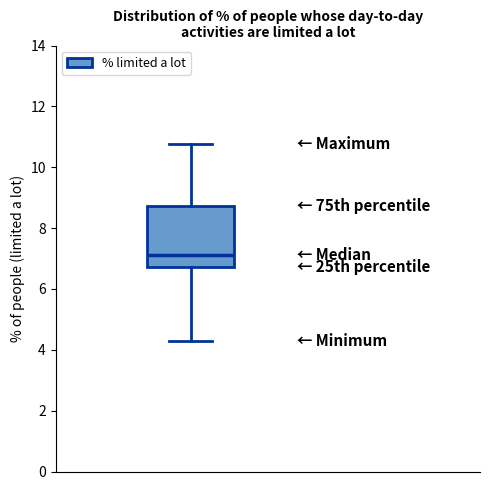

Transcribe this box plot: give where the median line is, the range the box spans, and where the two whiskers end, as read against the y-axis. The values are not printed on the chart, so give them approximately, as read against the axis.

median 7.2, box 6.8 to 8.8, whiskers 4.4 to 10.8